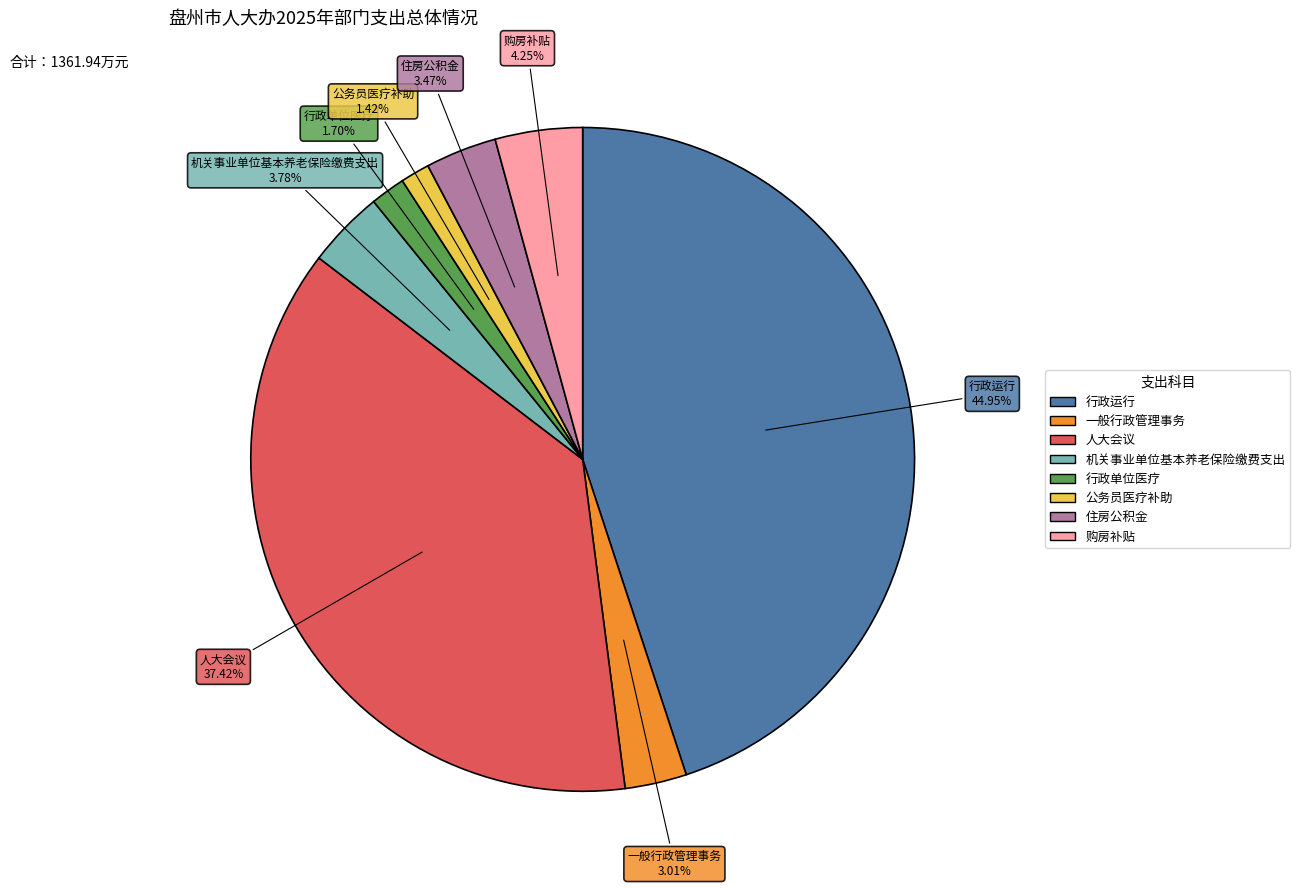

How much of the chart is everything except 一般行政管理事务?

97.0%